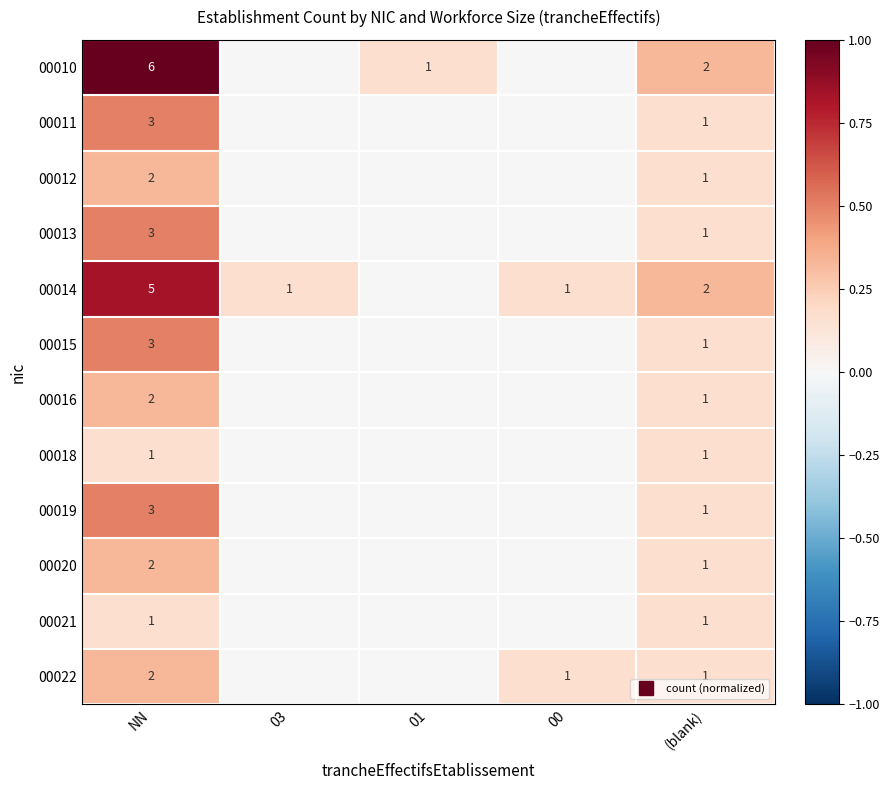

What is the difference between the second highest and second lowest values in the 00010 series?

0.3